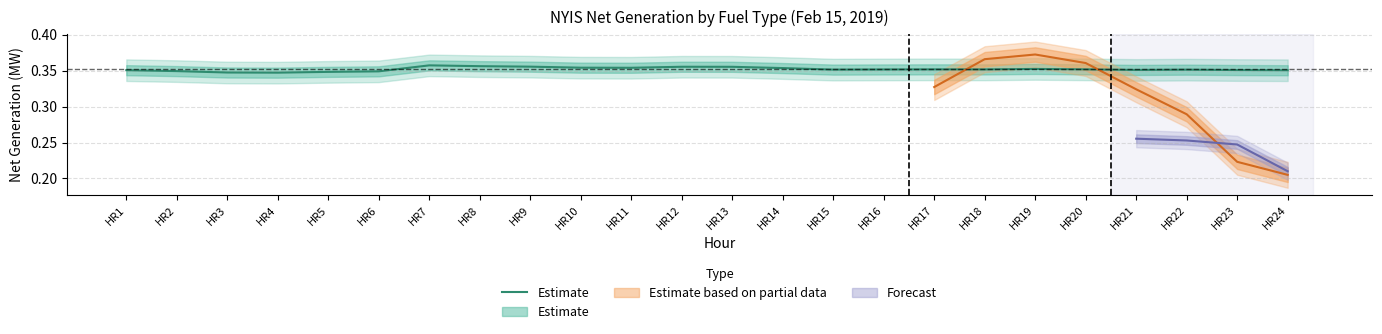

List the labels in order of value, largest first.

HR7, HR8, HR9, HR12, HR13, HR10, HR11, HR14, HR19, HR17, HR20, HR18, HR16, HR15, HR22, HR21, HR23, HR1, HR24, HR2, HR6, HR5, HR3, HR4